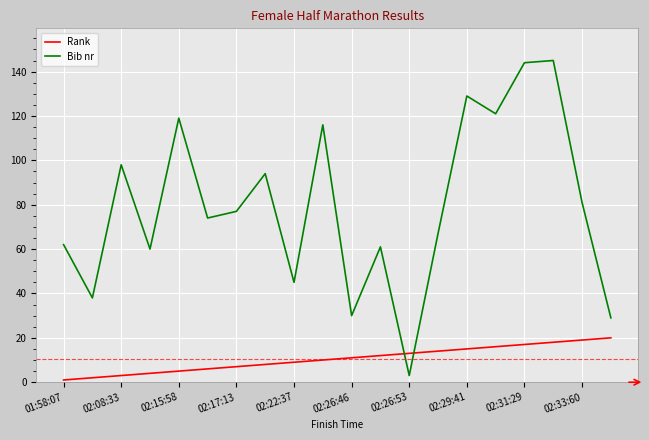

How many times do Rank and Bib nr cross each other?

2